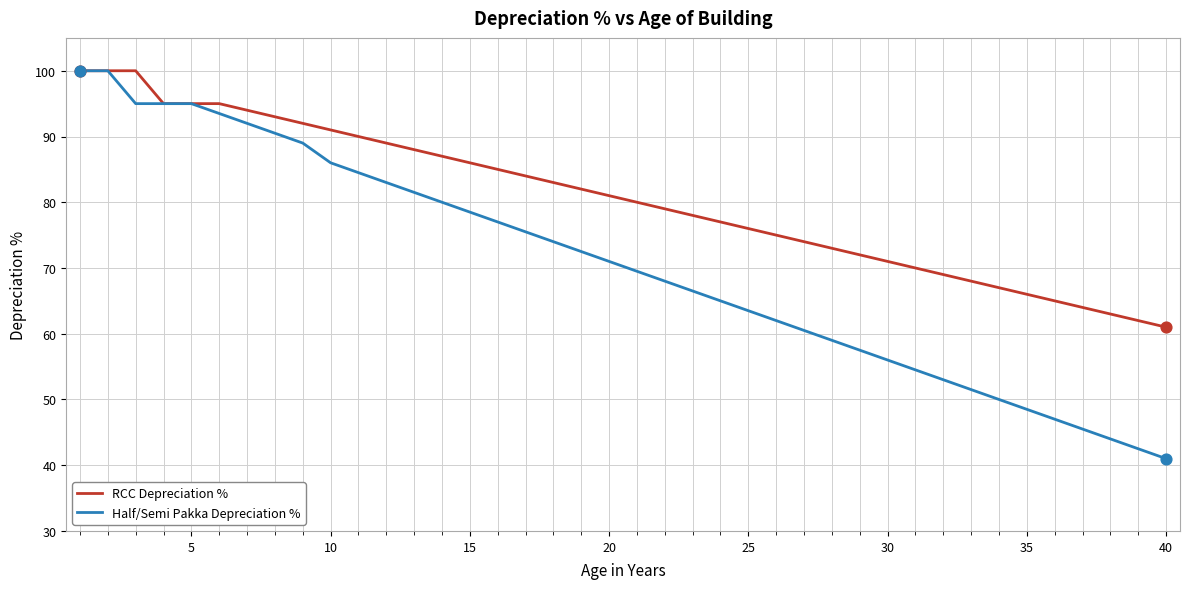

Which series has the largest range (max minus min)?

Half/Semi Pakka Depreciation %